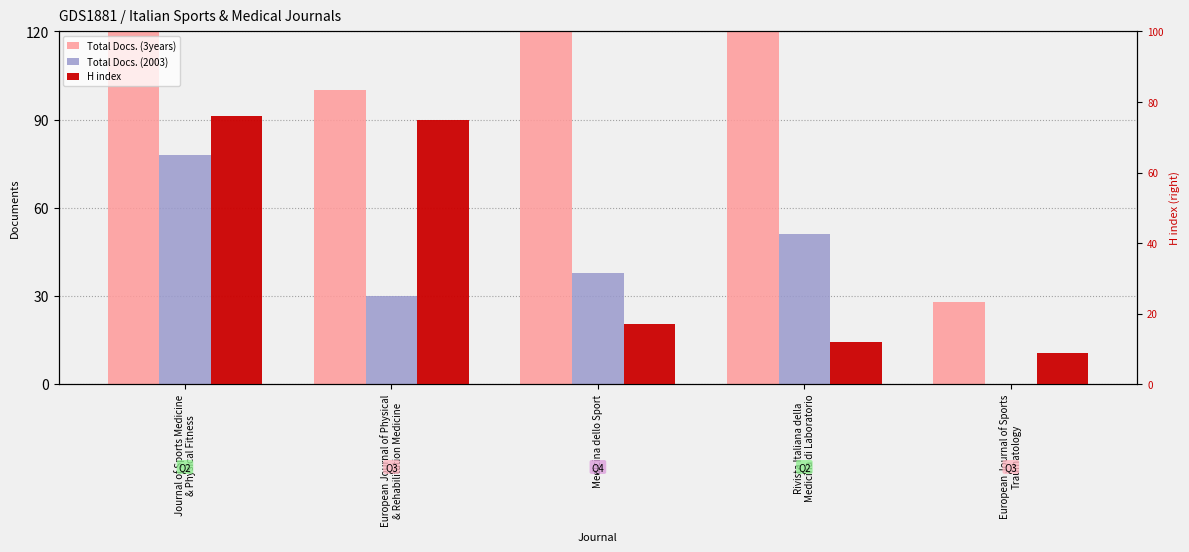

Are the bars horizontal?

No